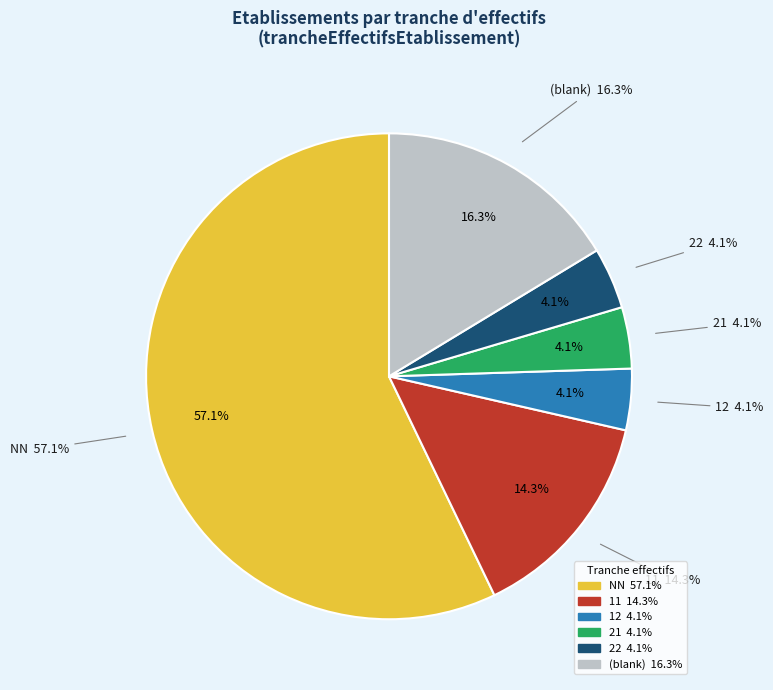

Which slice is the largest?

NN